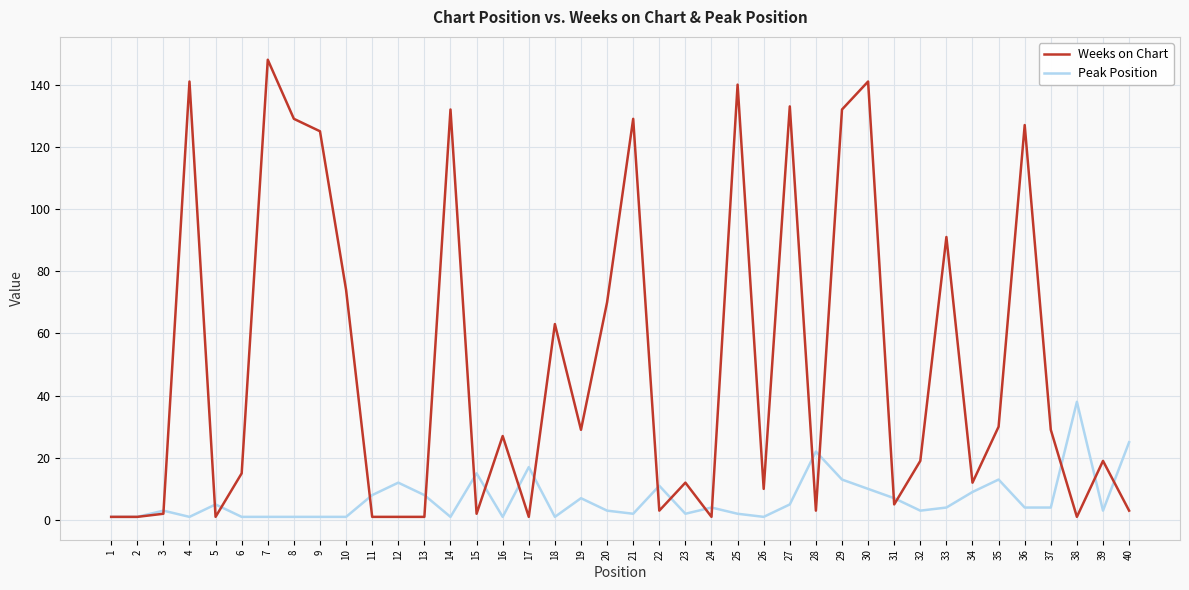

The value of Weeks on Chart at 30 is 31. True or false?

False